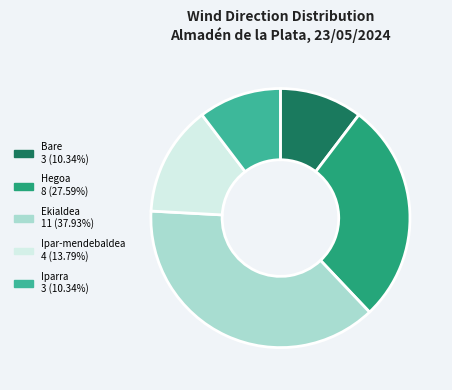

Which has a higher value, Ipar-mendebaldea or Bare?

Ipar-mendebaldea